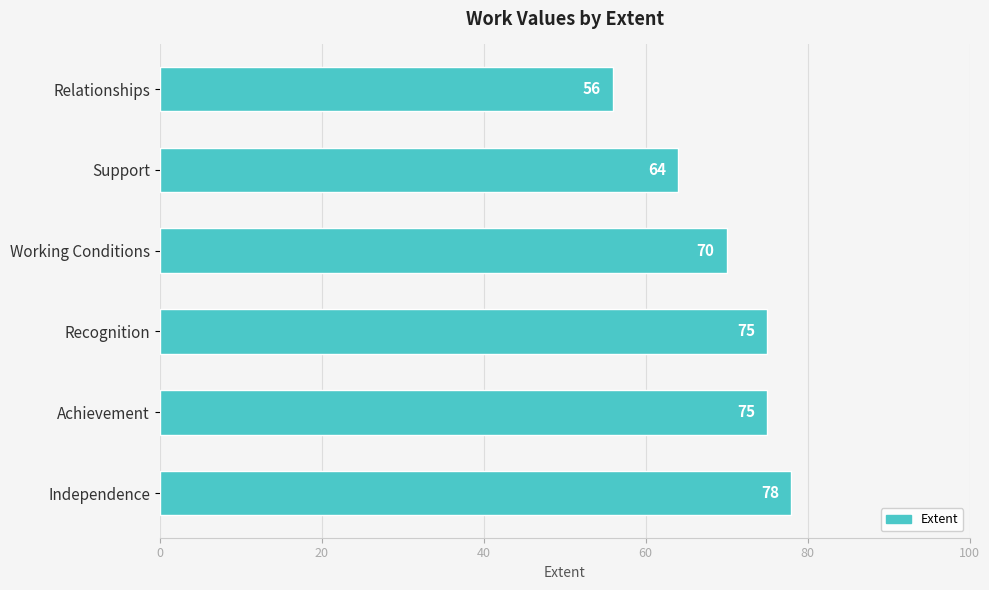

The chart shows a value of 39 at Working Conditions. True or false?

False